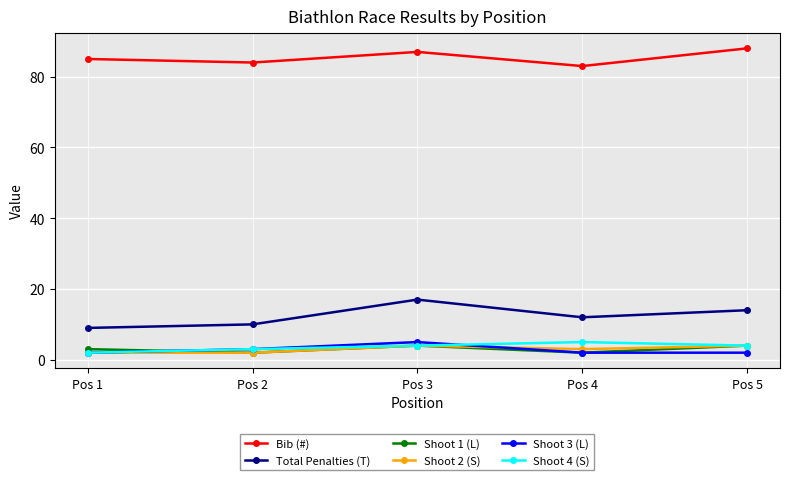

True or false: Shoot 1 (L) and Bib (#) cross at least once.

False